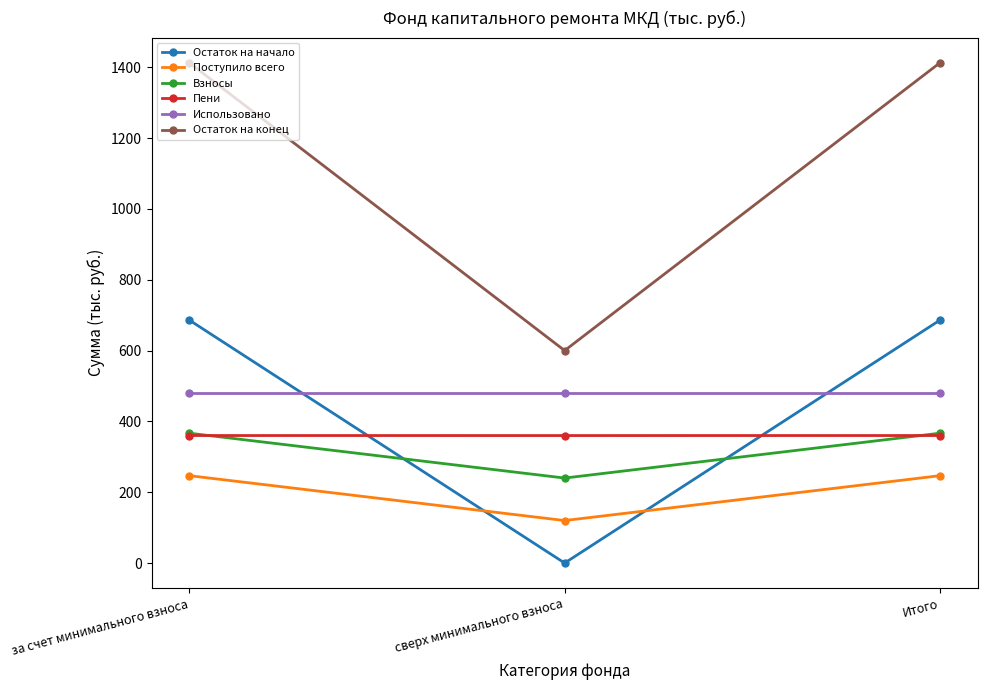

What is the approximate value of Пени at за счет минимального взноса?

360.1